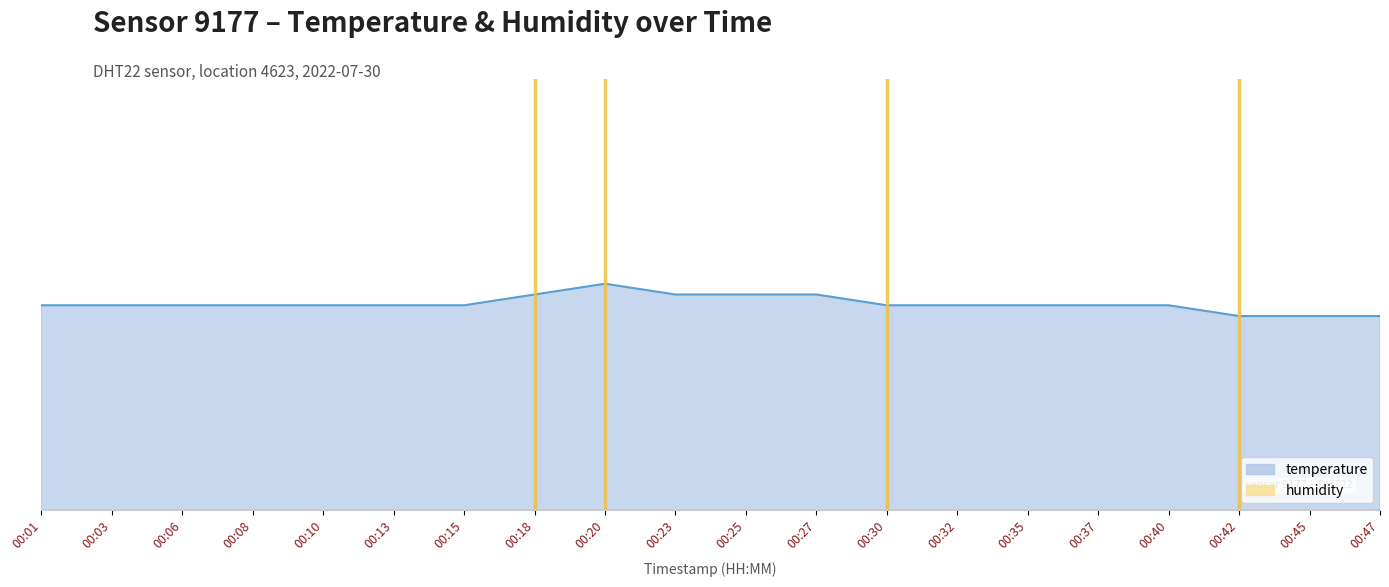

What is the average value?

19.9